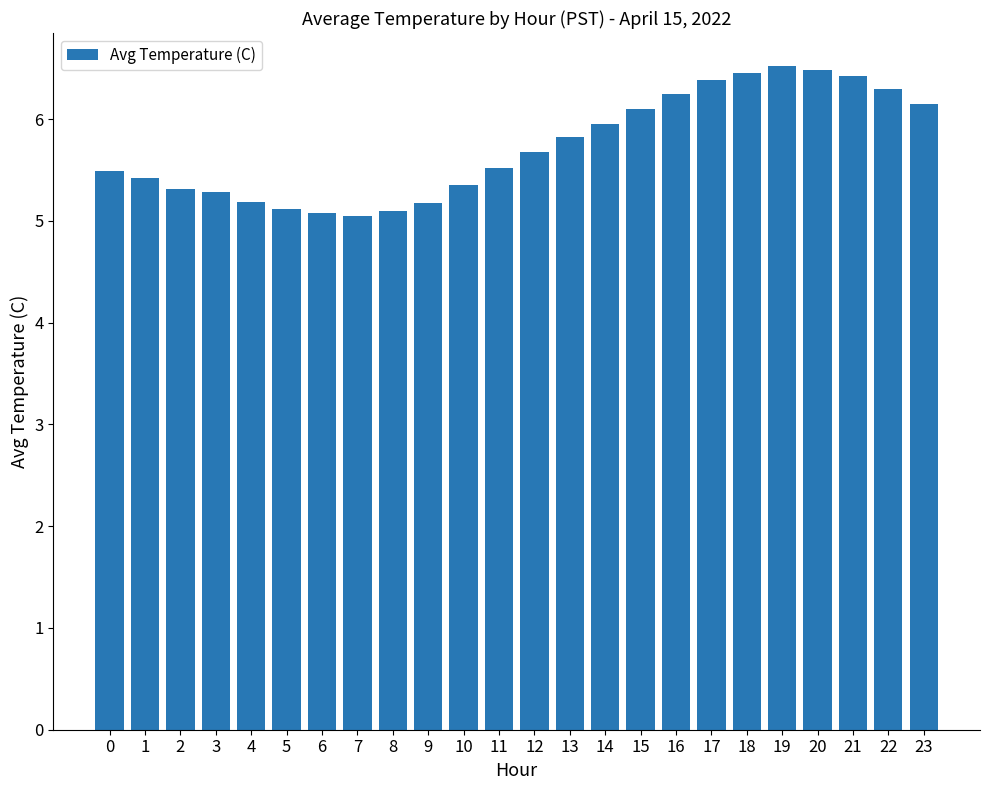

Is it true that the value at 18 is 6.5?

True